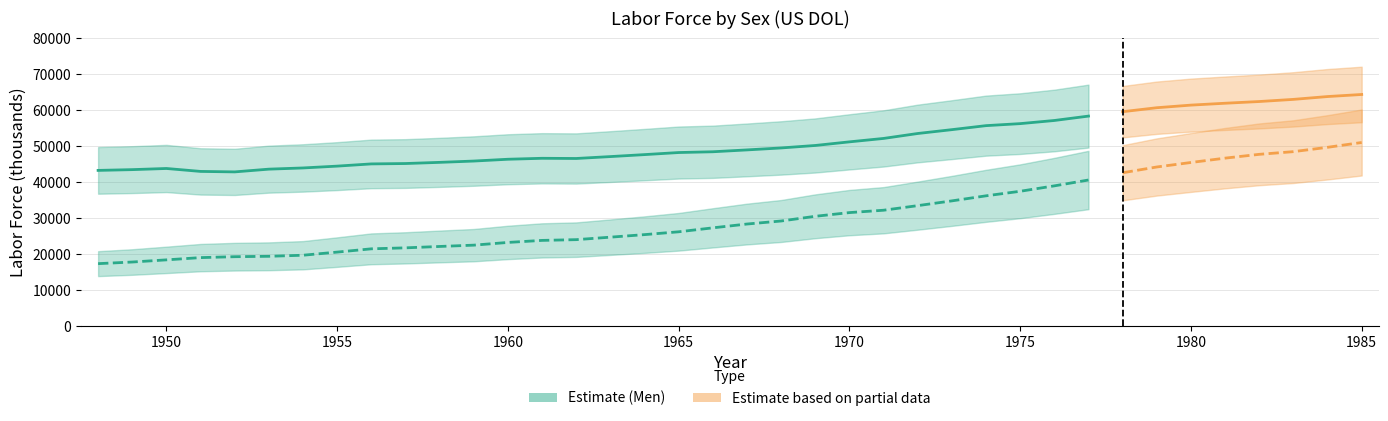

Is the value of Men at 1955 greater than the value of Women at 1962?

Yes